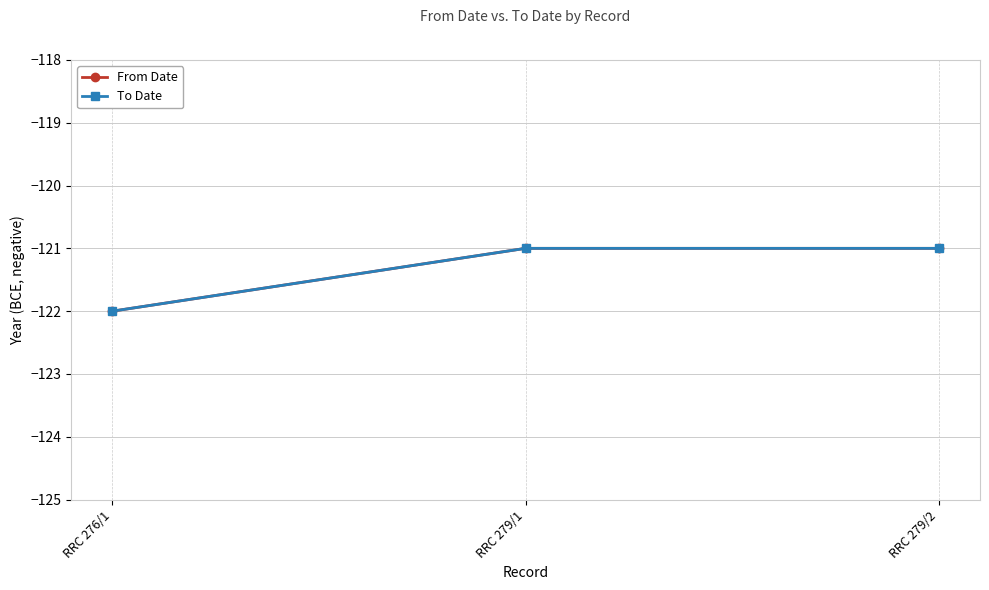

Does the chart have visible grid lines?

Yes